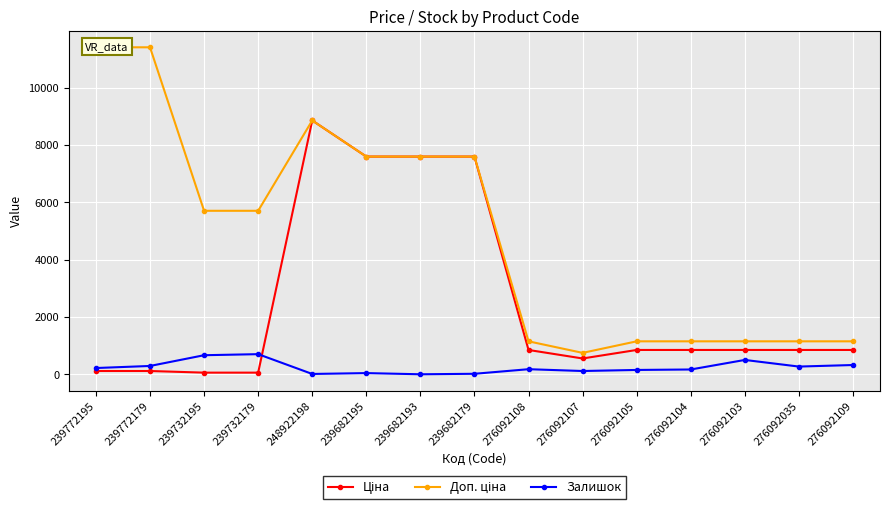

What is the lowest value of the Доп. ціна series?

747.0